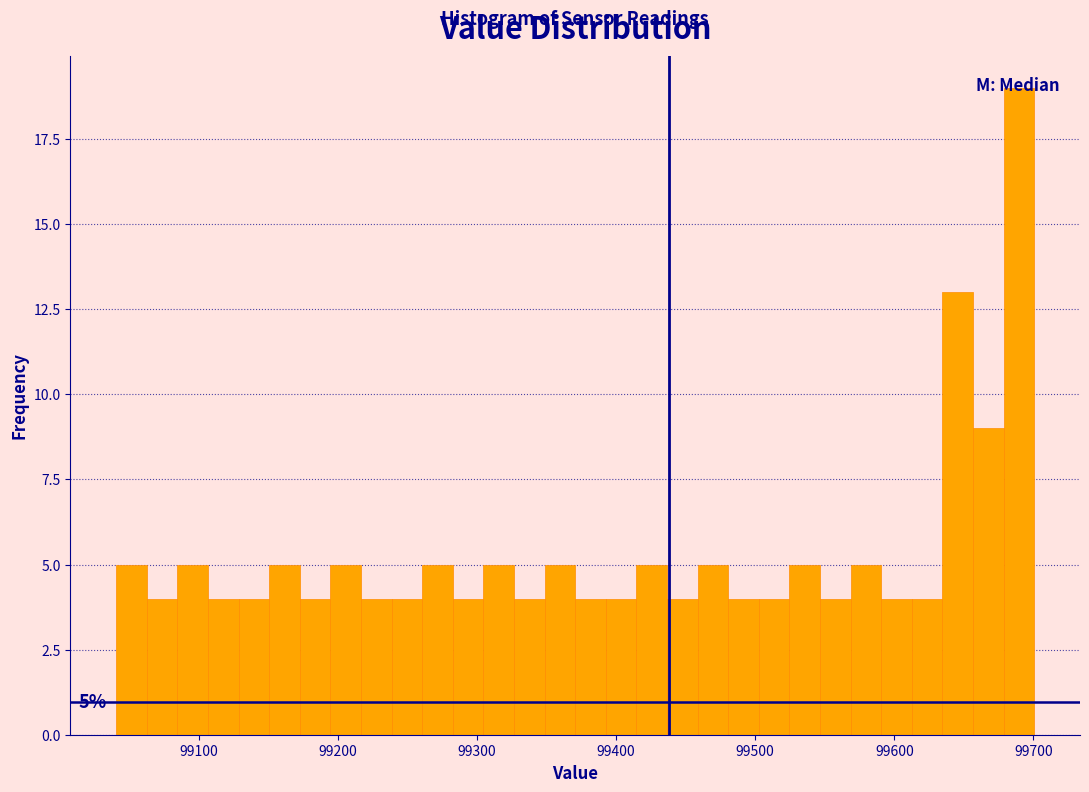

Read against the x-axis, roughly where is the centre of the tallest bar?

99690